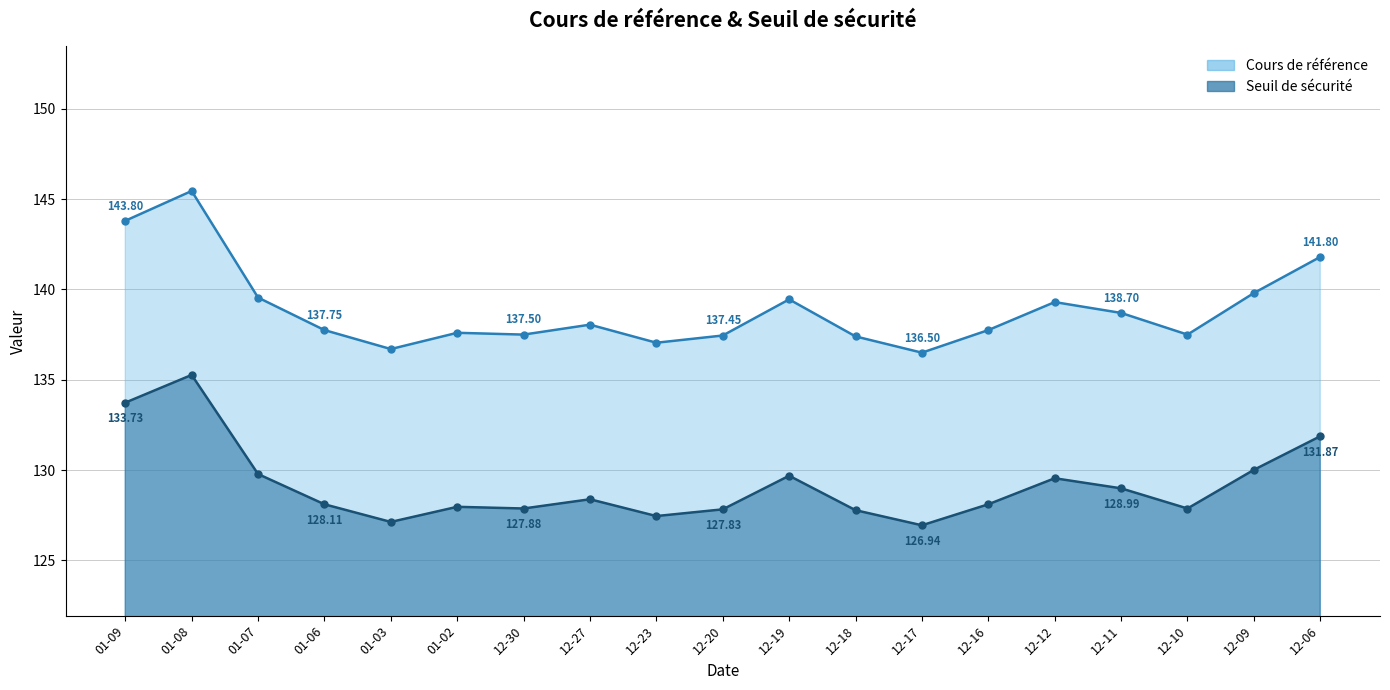

What are all the series names shown in the legend?

Seuil de sécurité, Cours de référence